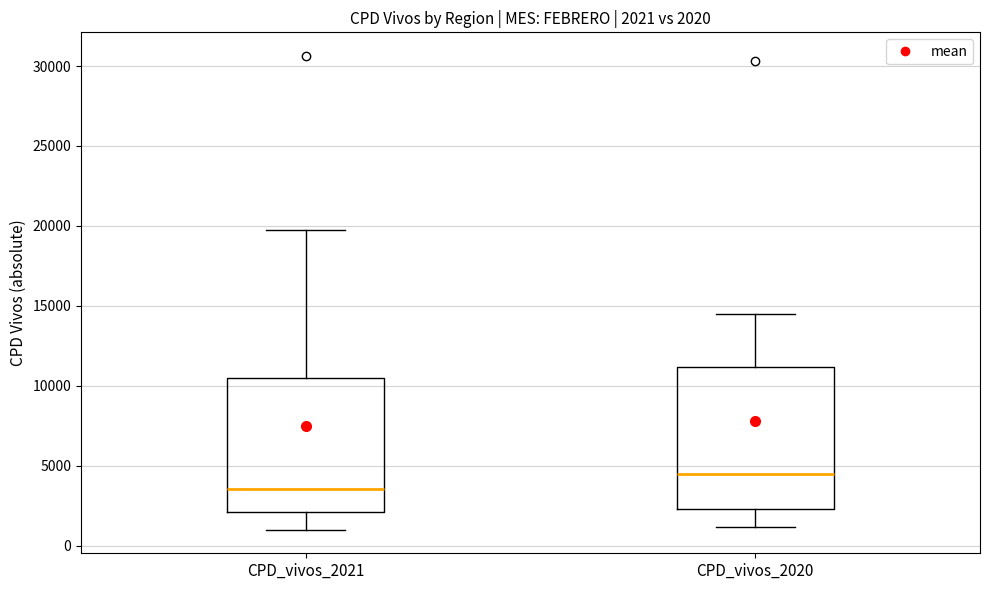

Which box's median line is the lowest?

CPD_vivos_2021